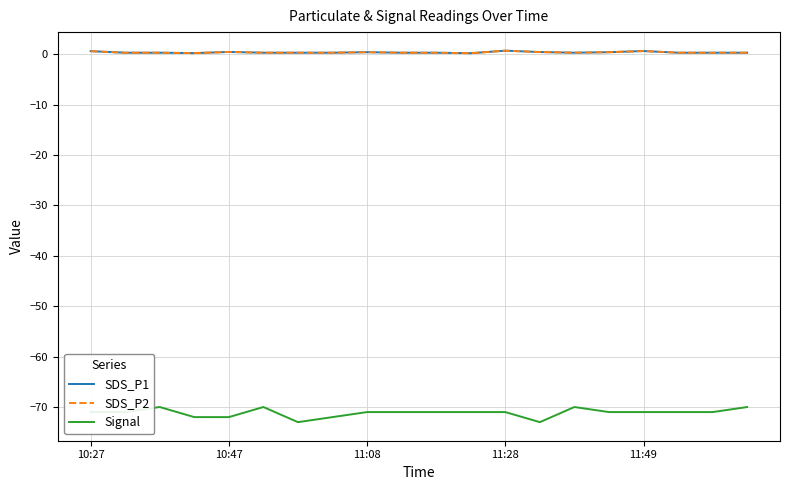

What is the label of the 1st point from the left?

10:27